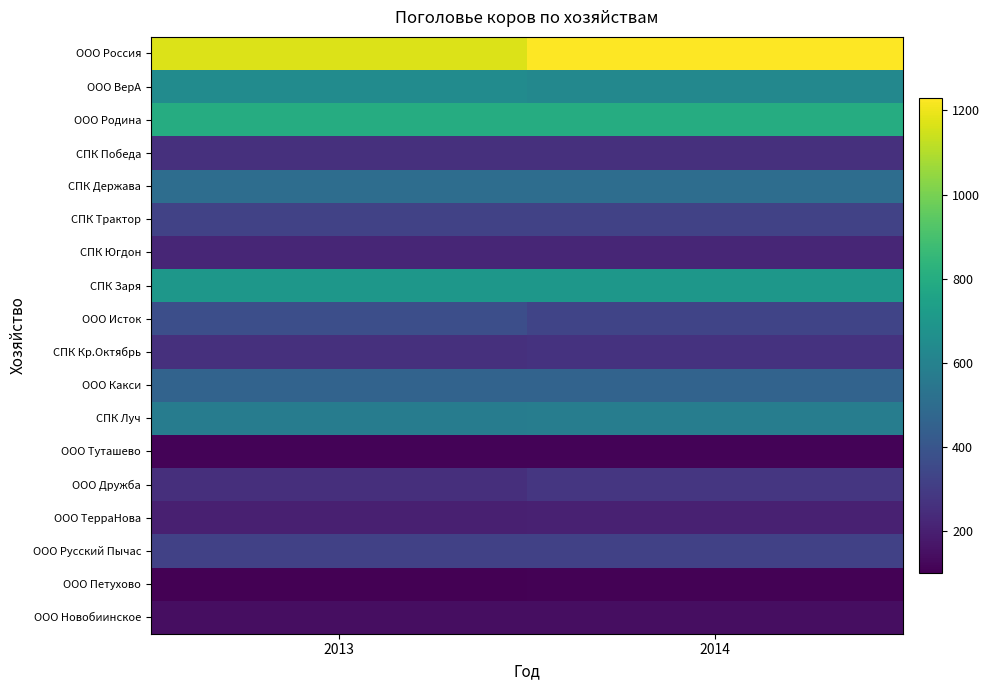

Rank the series by their maximum value, from lowest to highest.

ООО Петухово, ООО Туташево, ООО Новобиинское, ООО ТерраНова, СПК Югдон, СПК Победа, СПК Кр.Октябрь, ООО Дружба, ООО Русский Пычас, СПК Трактор, ООО Исток, ООО Какси, СПК Держава, СПК Луч, ООО ВерА, СПК Заря, ООО Родина, ООО Россия